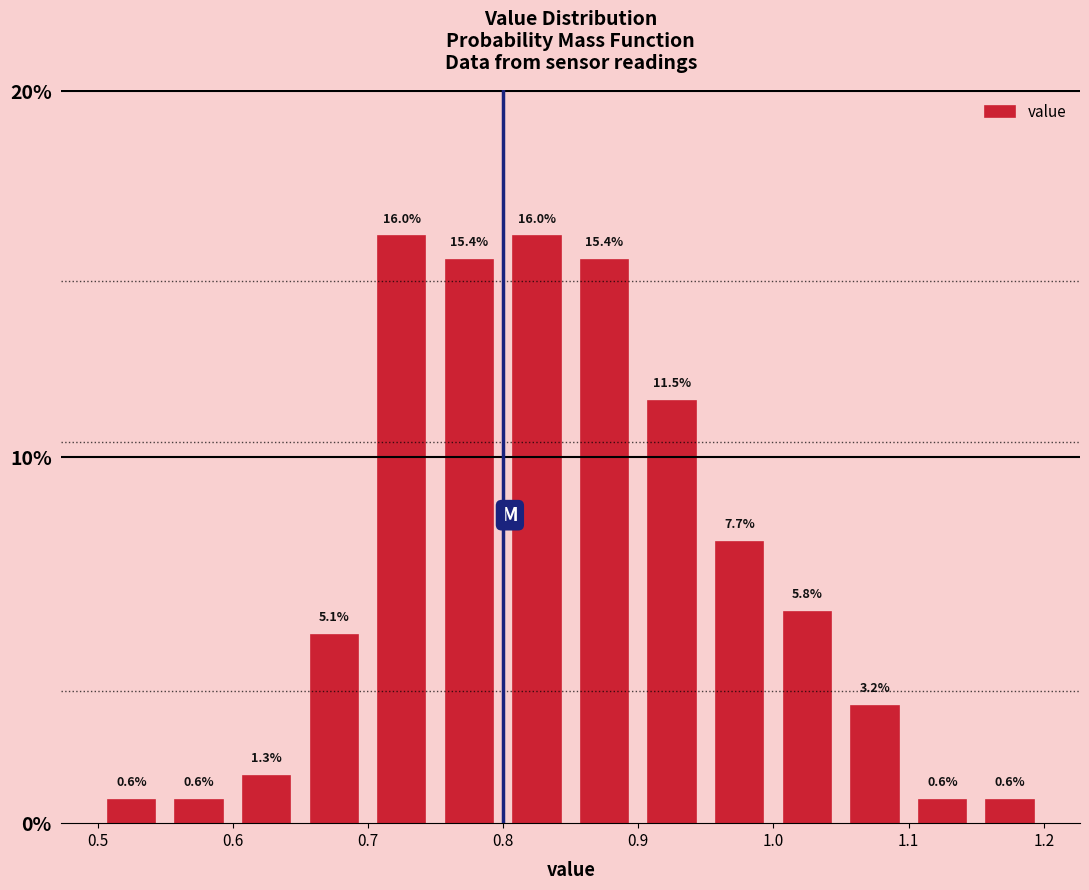

Reading left to right, list every bar in this chart as the range it spans on the x-axis followed by its height.

0.50 to 0.55: 0.6
0.55 to 0.60: 0.6
0.60 to 0.65: 1.3
0.65 to 0.70: 5.1
0.70 to 0.75: 16.0
0.75 to 0.80: 15.4
0.80 to 0.85: 16.0
0.85 to 0.90: 15.4
0.90 to 0.95: 11.5
0.95 to 1.00: 7.7
1.00 to 1.05: 5.8
1.05 to 1.10: 3.2
1.10 to 1.15: 0.6
1.15 to 1.20: 0.6